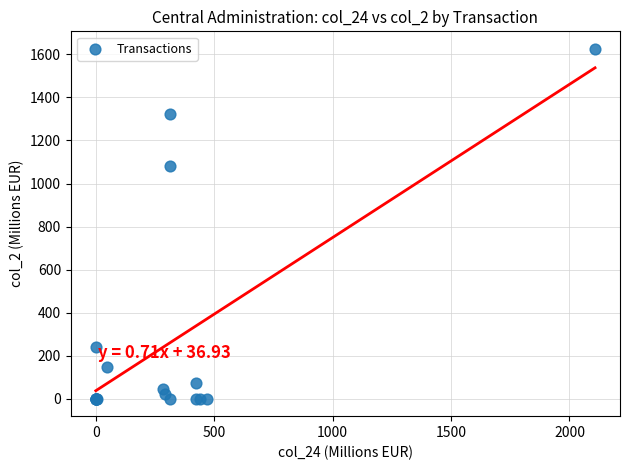

What Y value in the scatter plot is closest to 813?

1083